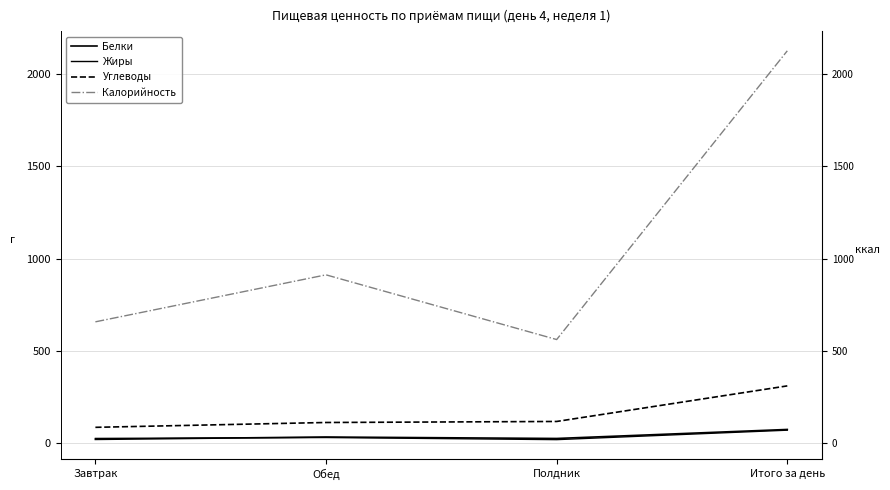

At how many categories does at least one series exceed 714?

2